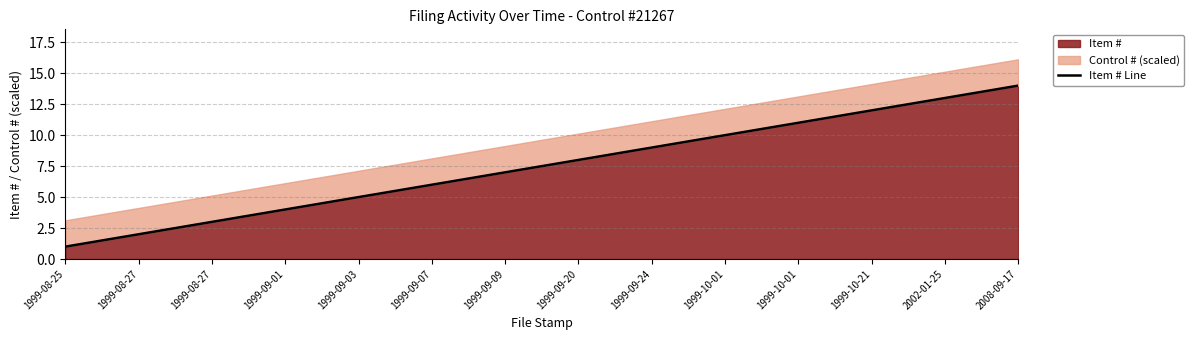

Does the chart display data point markers on the line(s)?

No